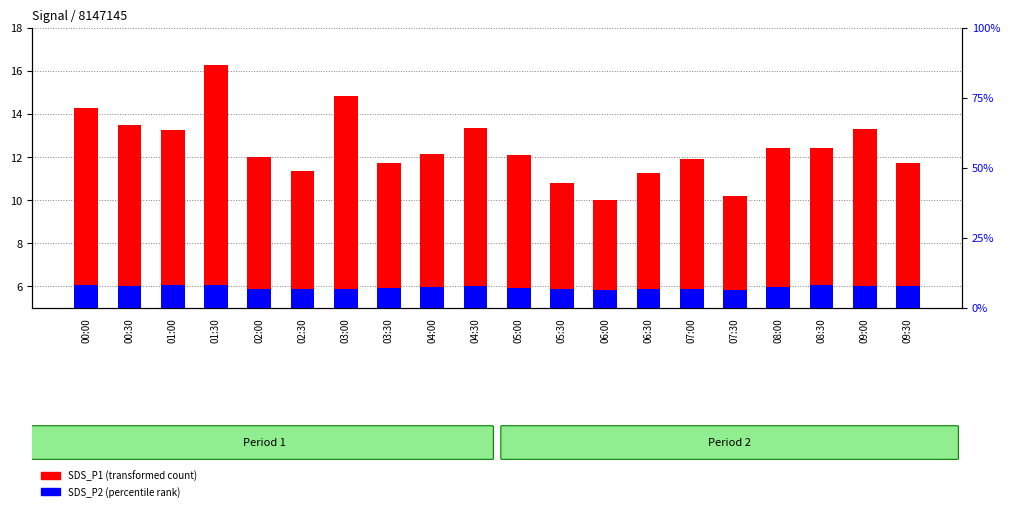

True or false: SDS_P1 has a value of 23.1 at 04:30.

False